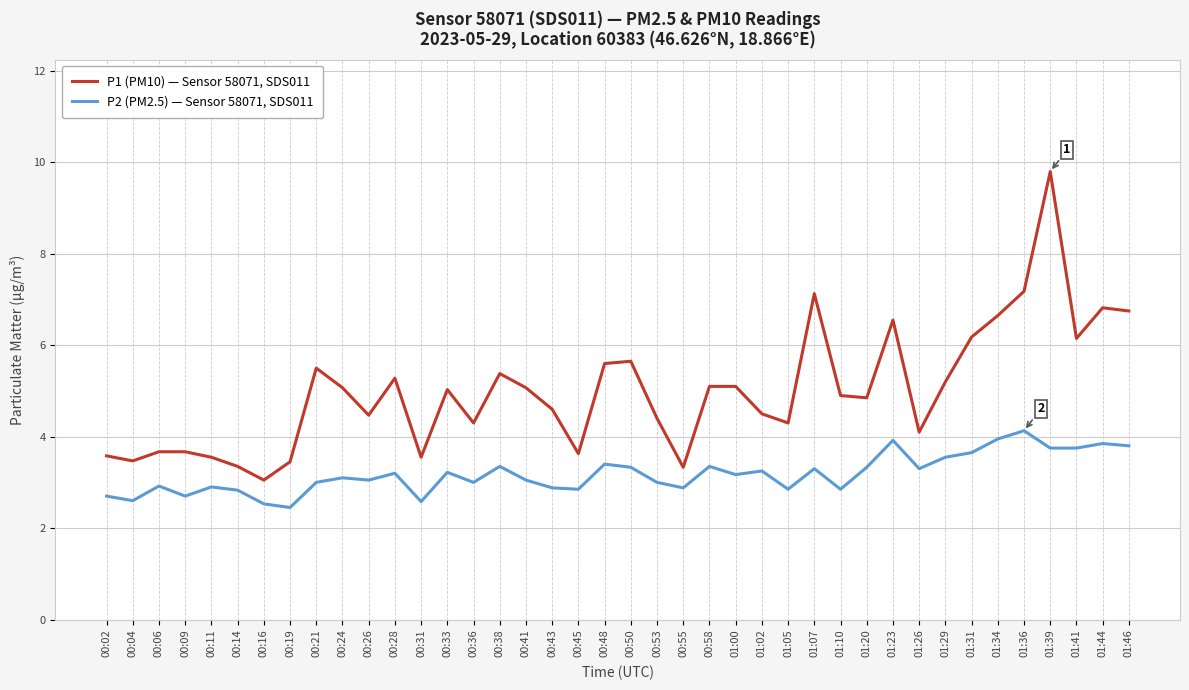

True or false: P2 (PM2.5) — Sensor 58071, SDS011 and P1 (PM10) — Sensor 58071, SDS011 intersect in this chart.

False